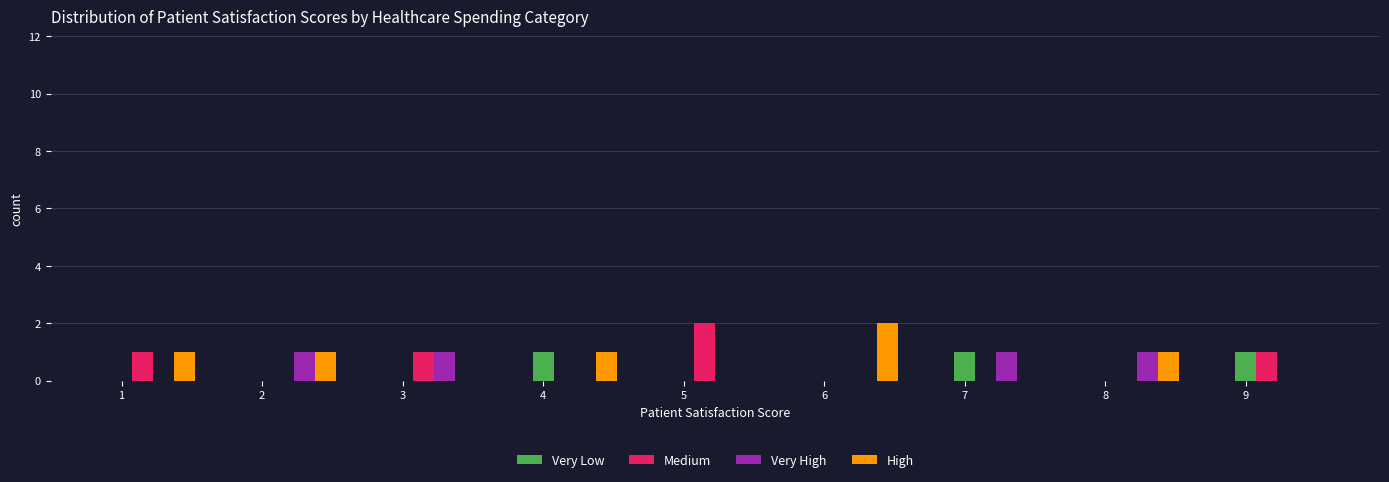

Is it true that High equals -1 at 9?

False